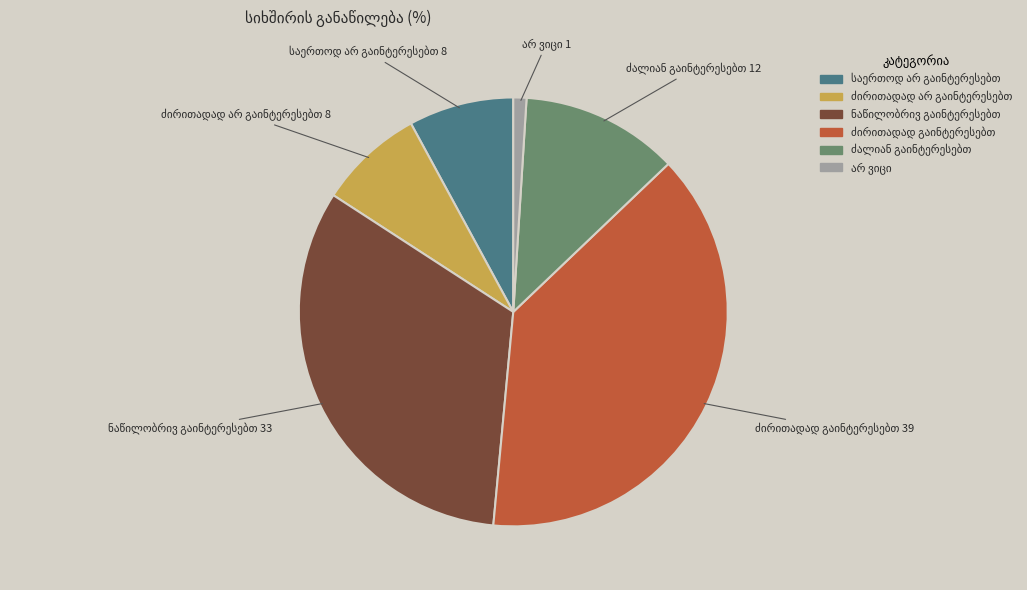

Does any single category account for the majority?

No